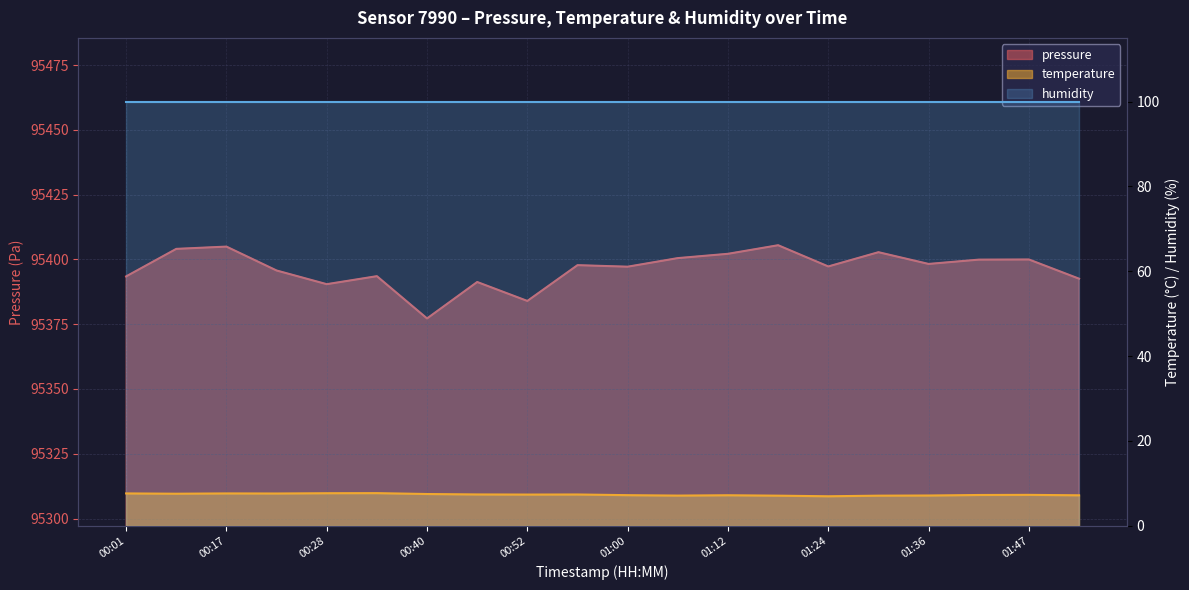

What value does the temperature series have at 00:01?

7.6